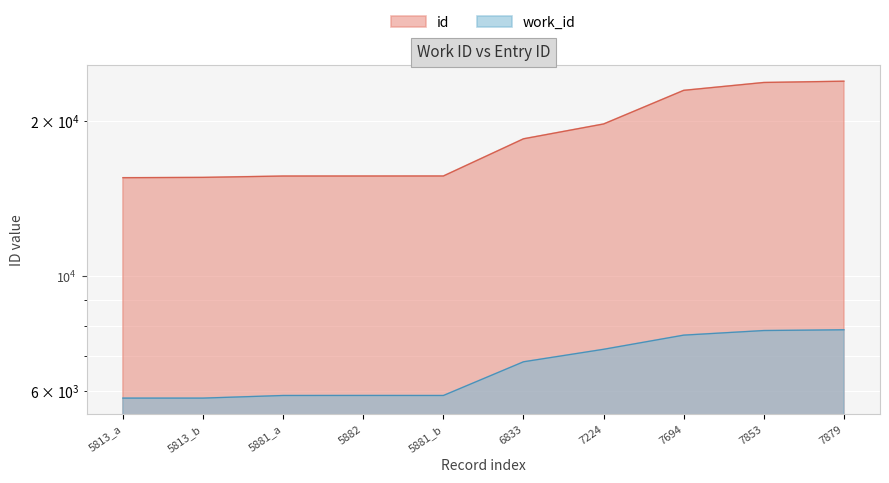

Is the value of work_id at 5881_a greater than the value of id at 7879?

No